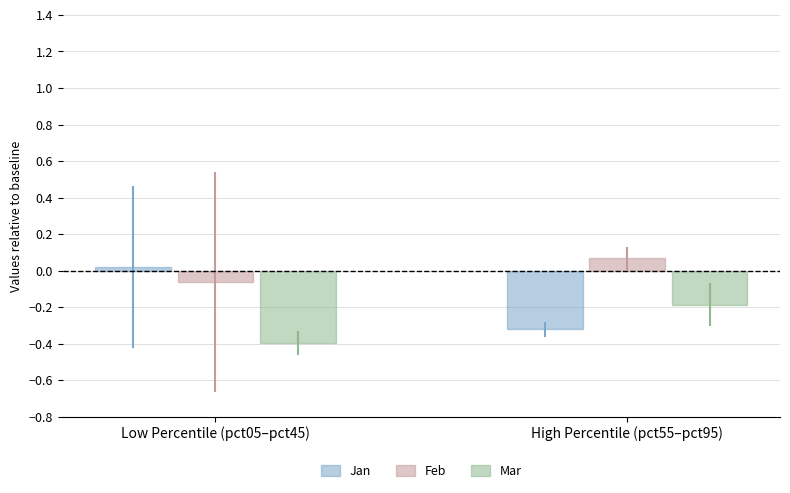

Does the chart contain any negative values?

Yes